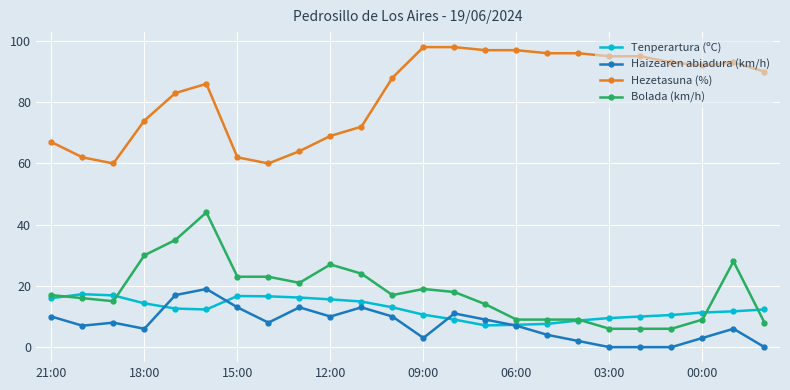

At how many categories does at least one series exceed 58?

24